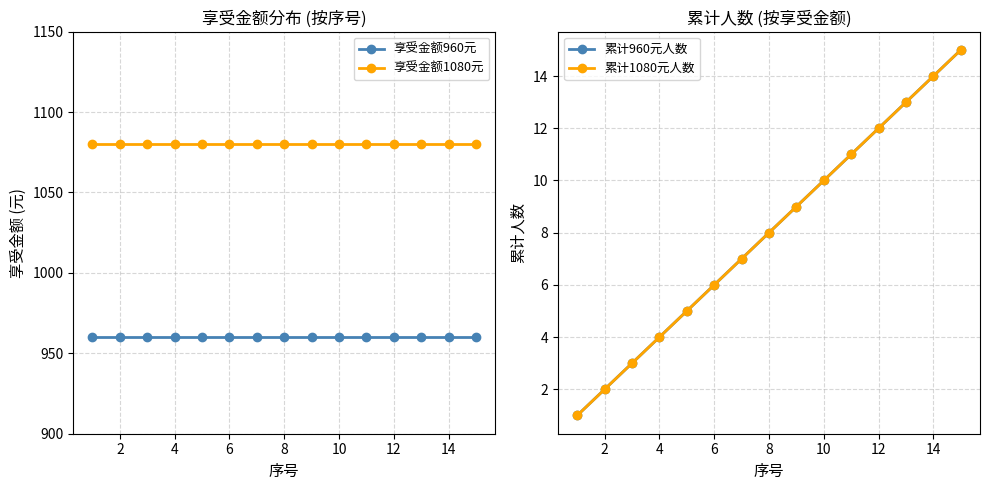

What is the value of the 享受金额1080元 point at the 5th from the left?

1080